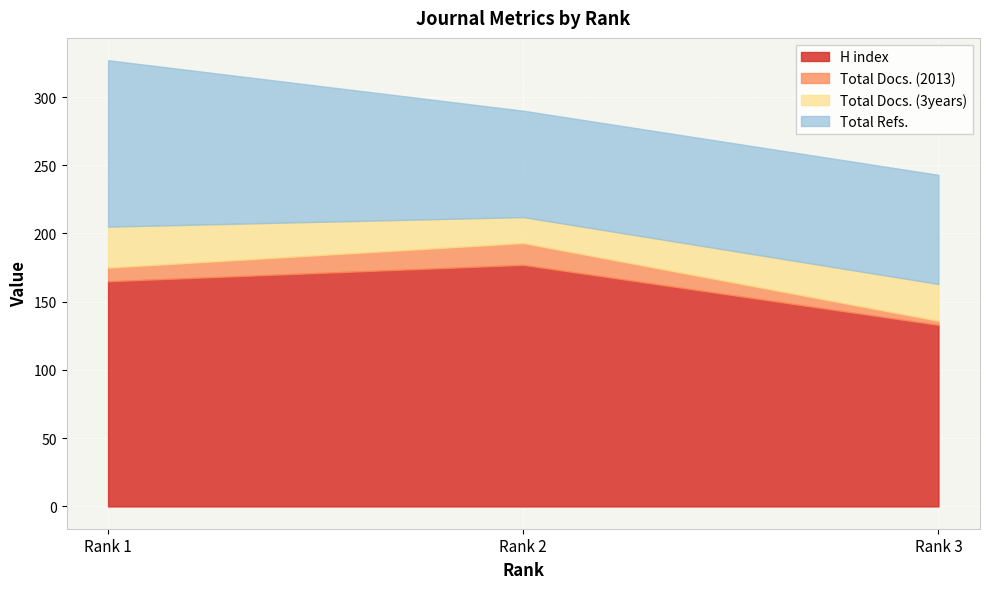

Rank the series by their maximum value, from lowest to highest.

Total Docs. (2013), Total Docs. (3years), Total Refs., H index